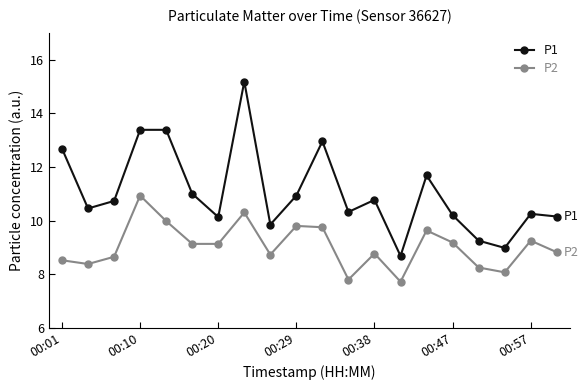

Rank the series by their average value, from highest to lowest.

P1, P2